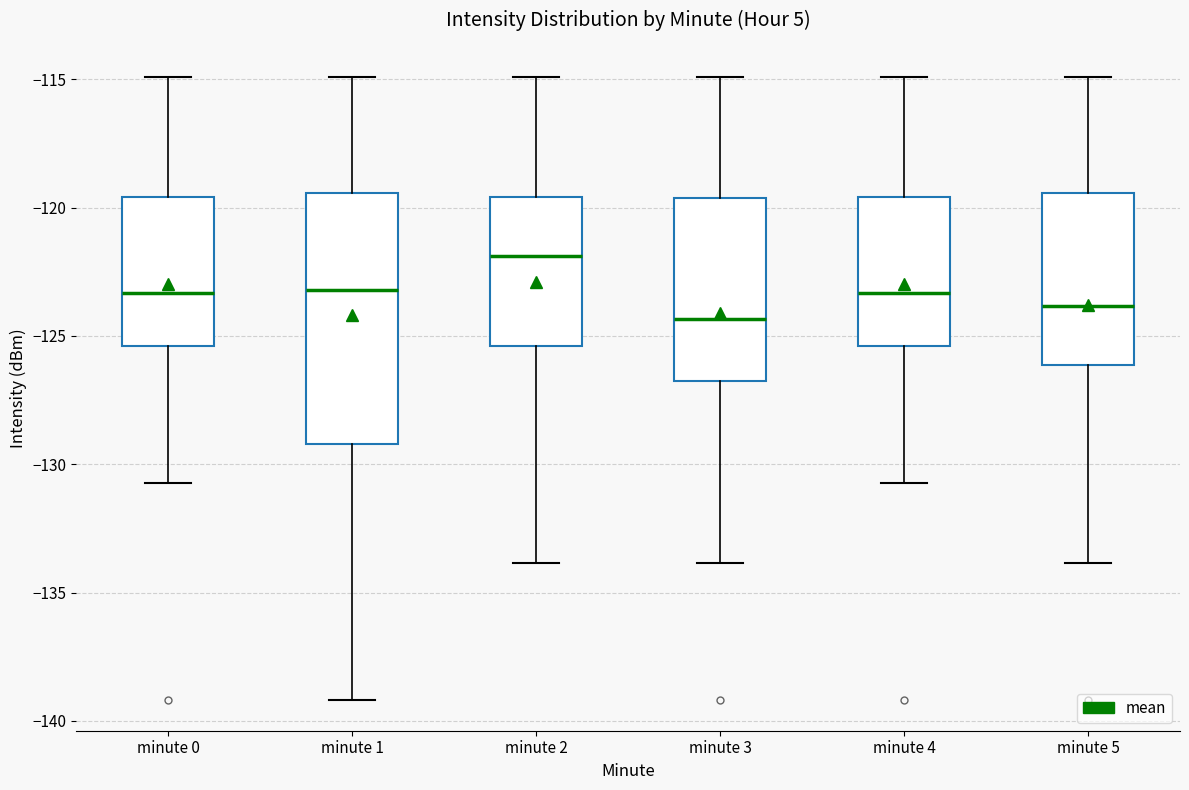

Where does the median line of the box for minute 3 sit on the y-axis? The values are not printed on the chart, so give them approximately, as read against the axis.

-124.5